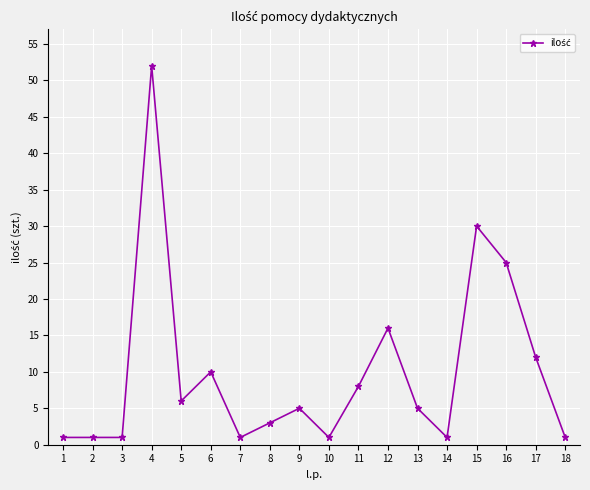

Is it true that the value at 11 is 4?

False